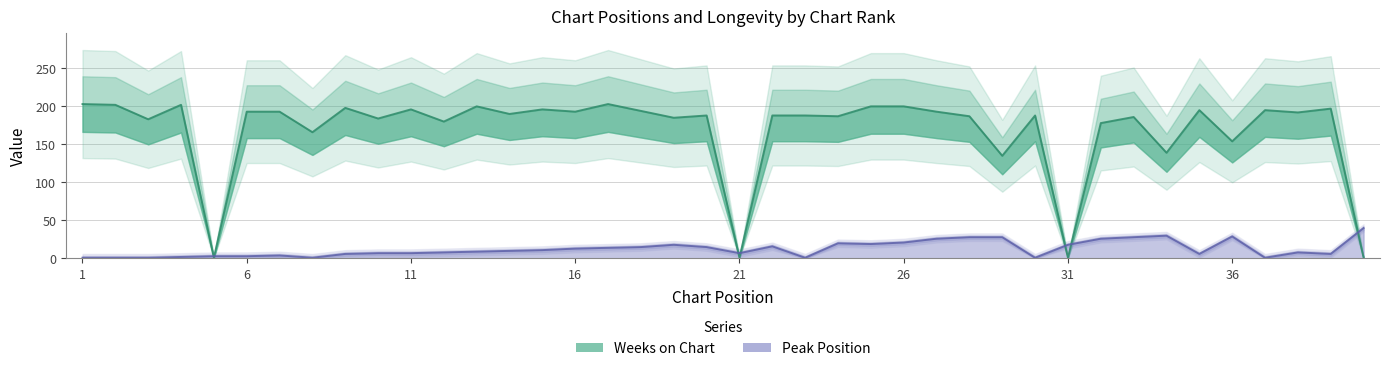

At which label is Peak Position closest to 20?

24